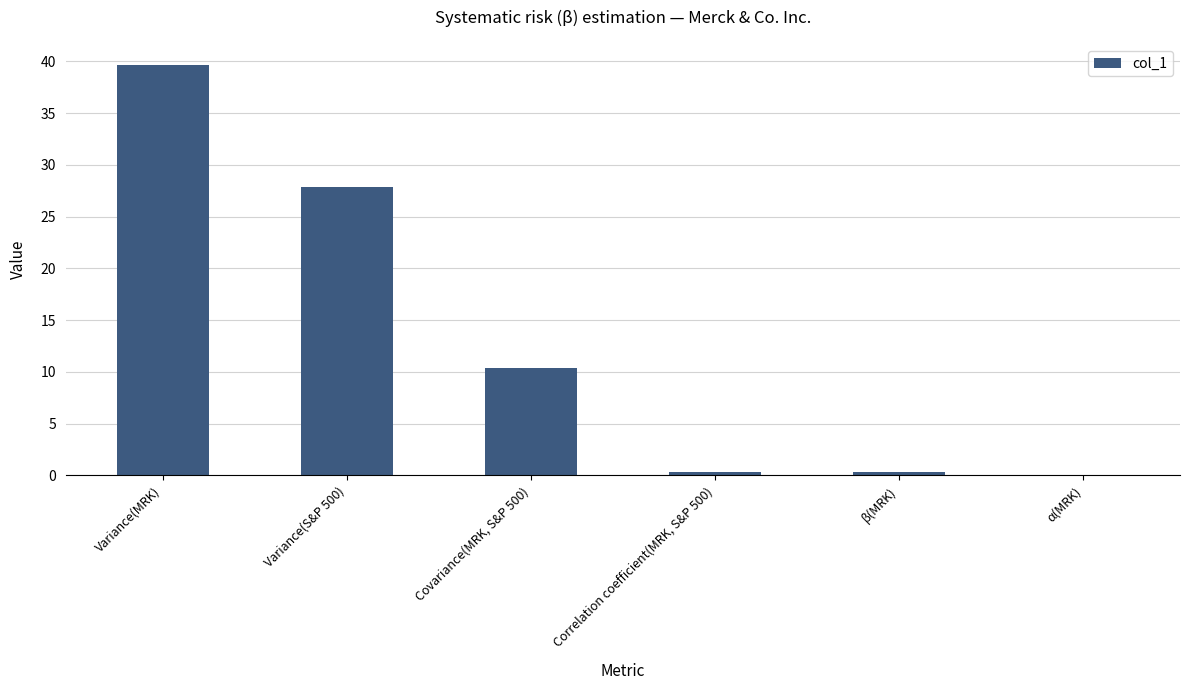

Is it true that the value at α(MRK) is 0.0?

True